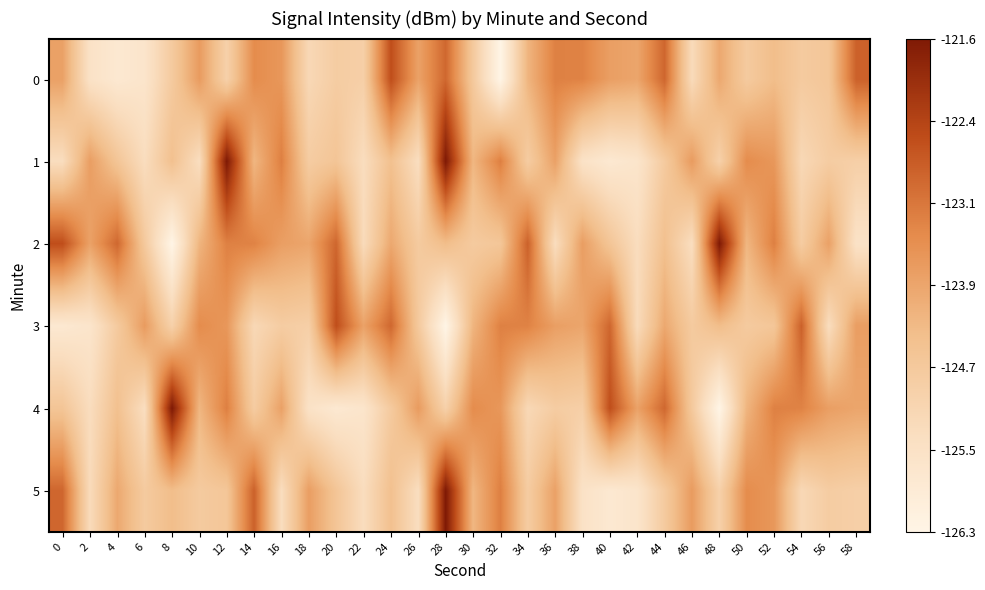

At which category does the chart reach its minimum across all series?

32